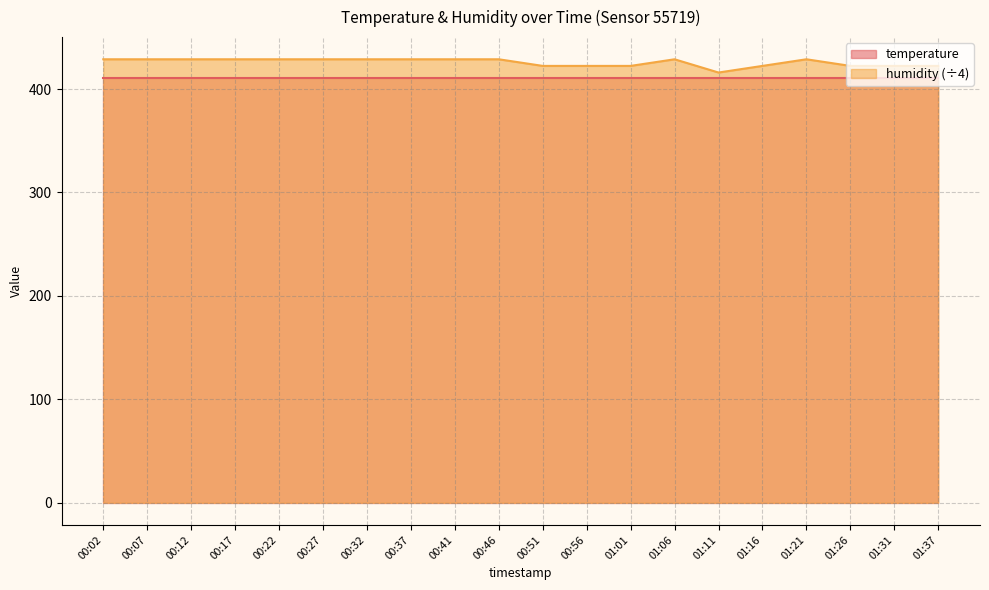

The chart shows a value of 704.5 at 00:27. True or false?

False